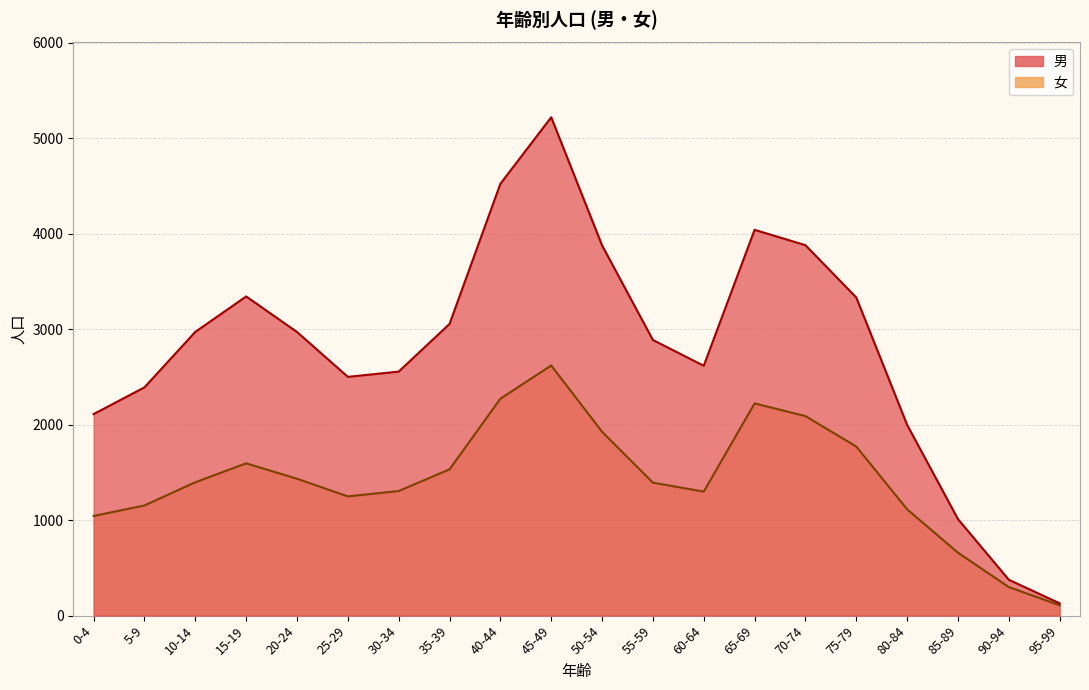

Reading left to right, list all the values displayed in this chart.

男: 2111	2391	2972	3343	2971	2501	2556	3055	4523	5220	3878	2887	2617	4041	3880	3332	1998	1011	376	129
女: 1044	1154	1397	1595	1434	1249	1305	1532	2272	2620	1926	1393	1299	2223	2090	1771	1114	659	299	109